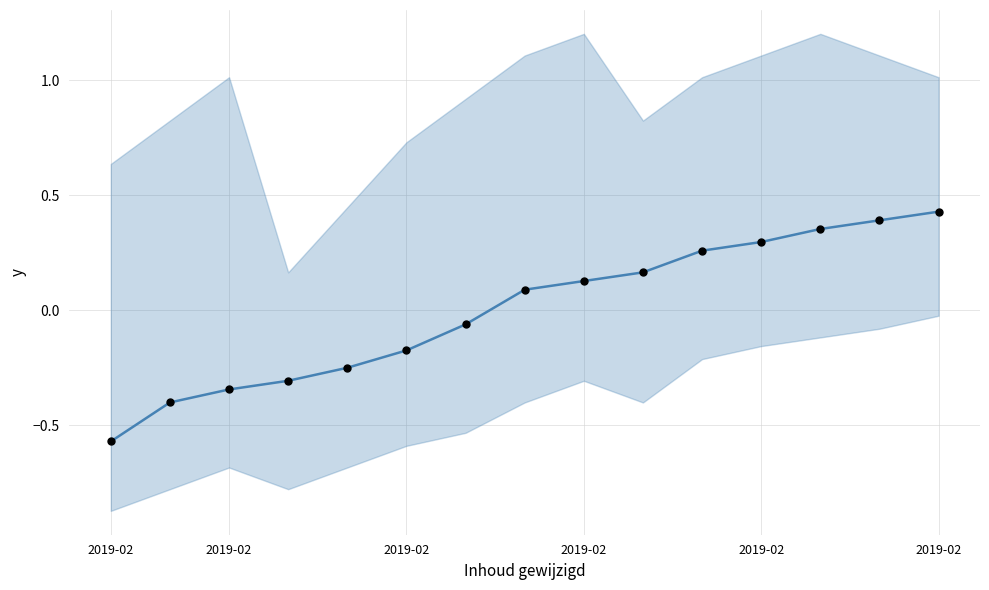

Which series has the largest total across all categories?

Identifier trend